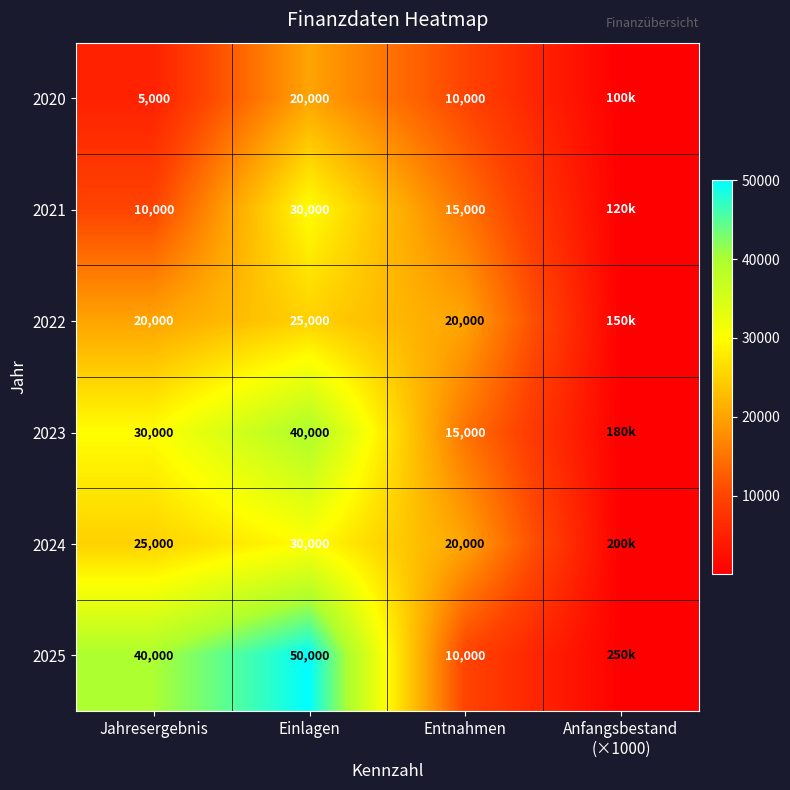

How many data points does each series have?

4